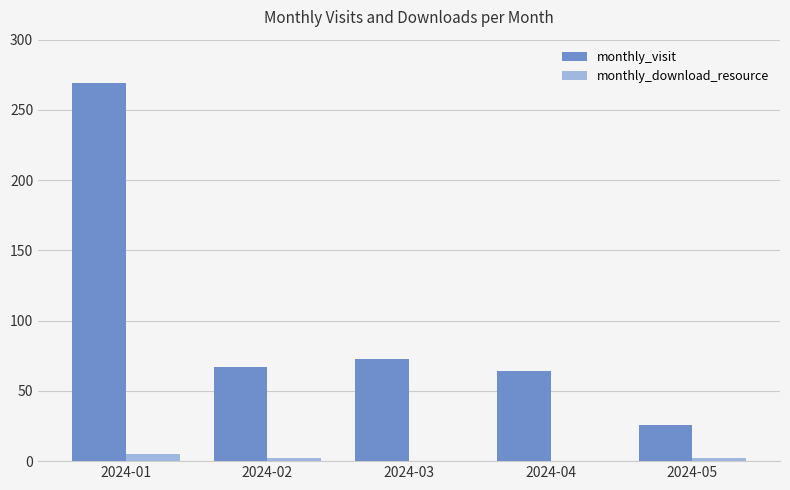

What value does the monthly_visit series have at 2024-03?

73